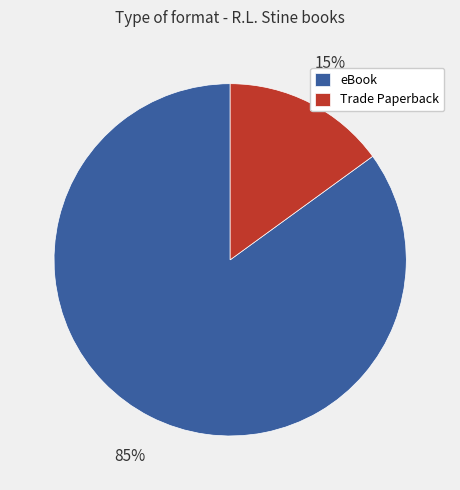

How many slices are in this pie chart?

2